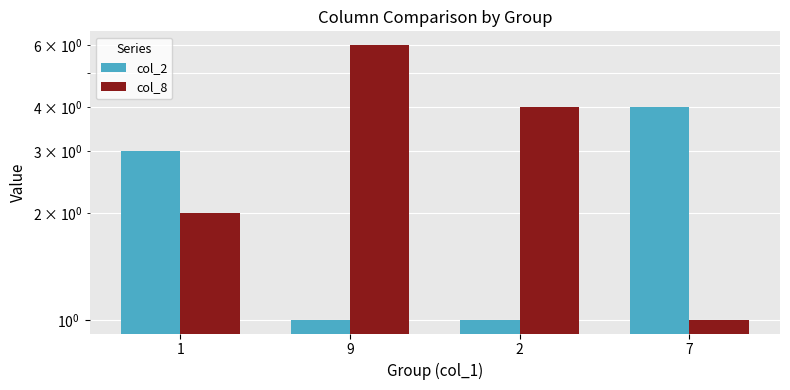

What is the value of the col_8 bar at the 2nd from the left?

6